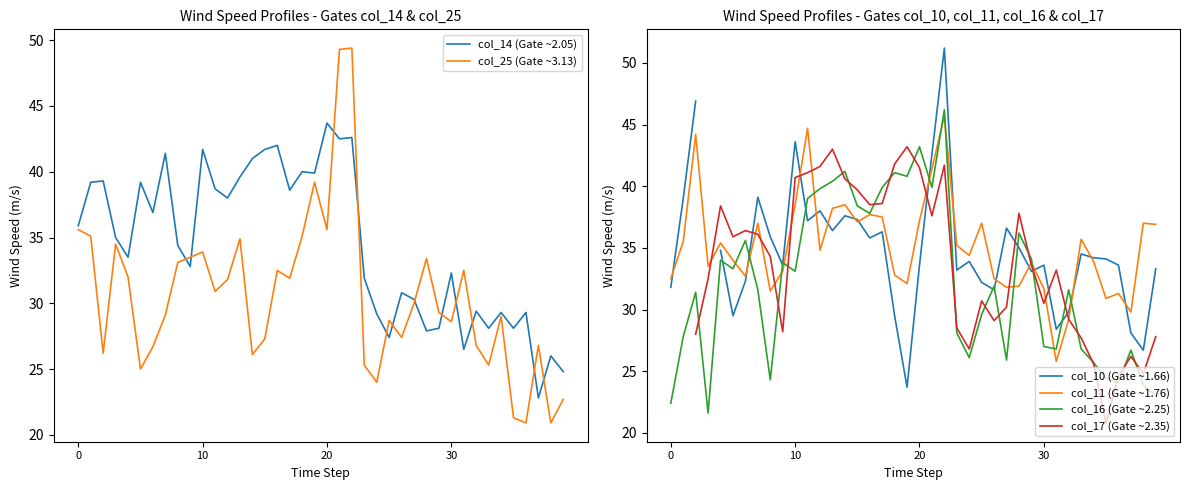

How many data points does each series have?

40